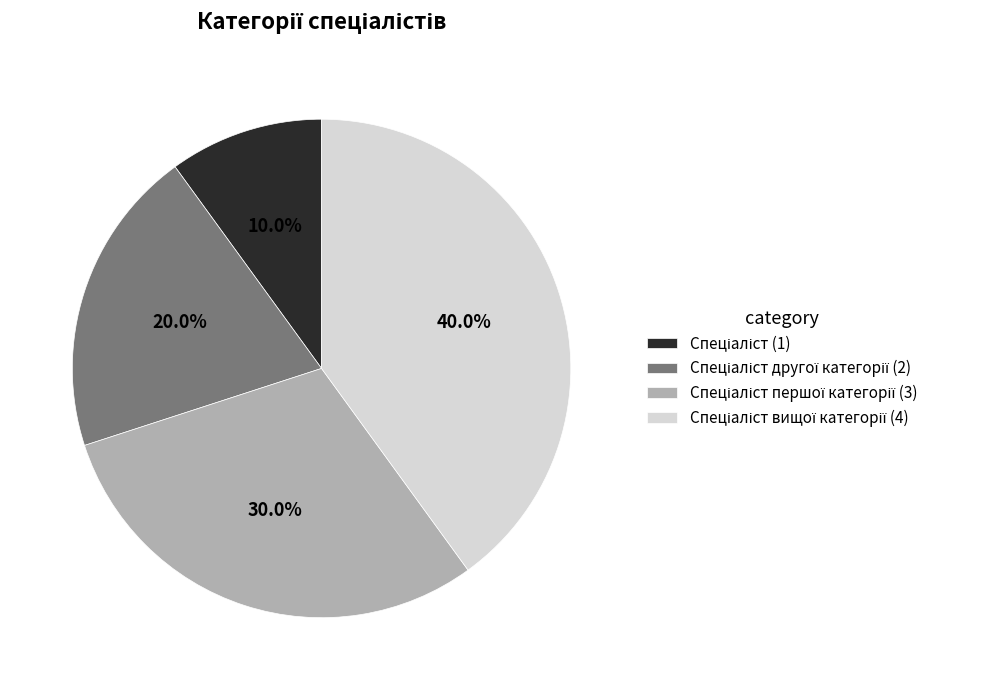

Is there a majority slice in this chart?

No